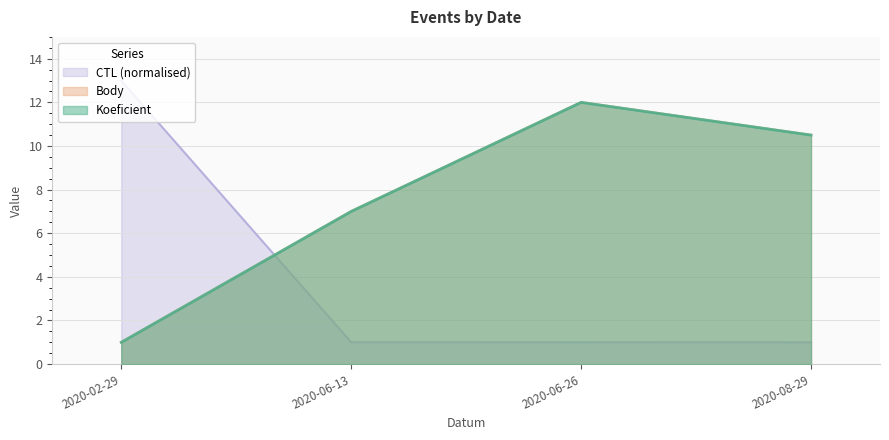

At which category is the sum across all series the highest?

2020-06-26